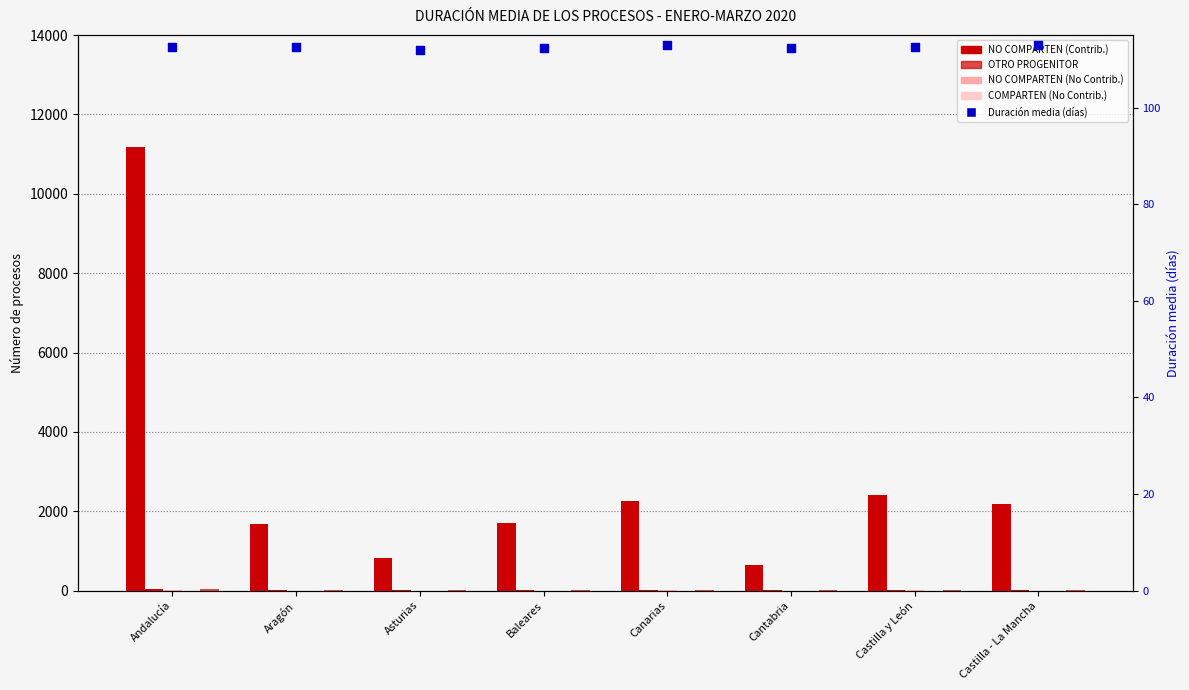

Which series has the largest total across all categories?

NO COMPARTEN (Contrib.)